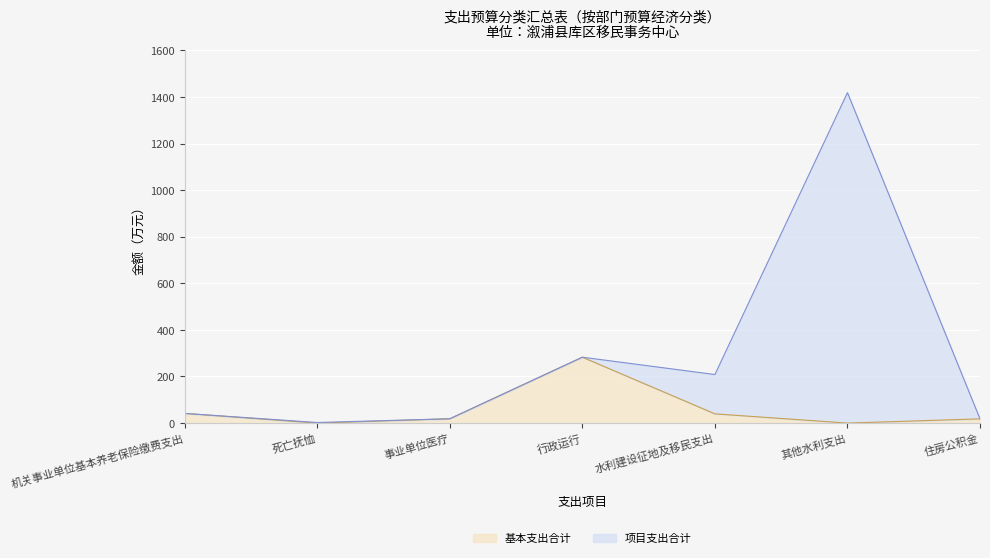

Which series has the largest range (max minus min)?

项目支出合计